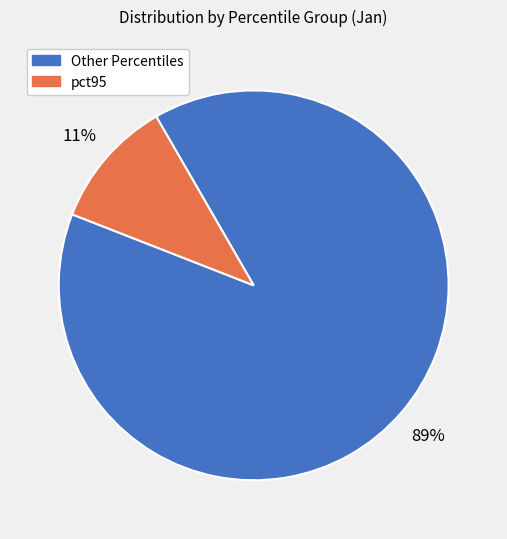

Is there a majority slice in this chart?

Yes